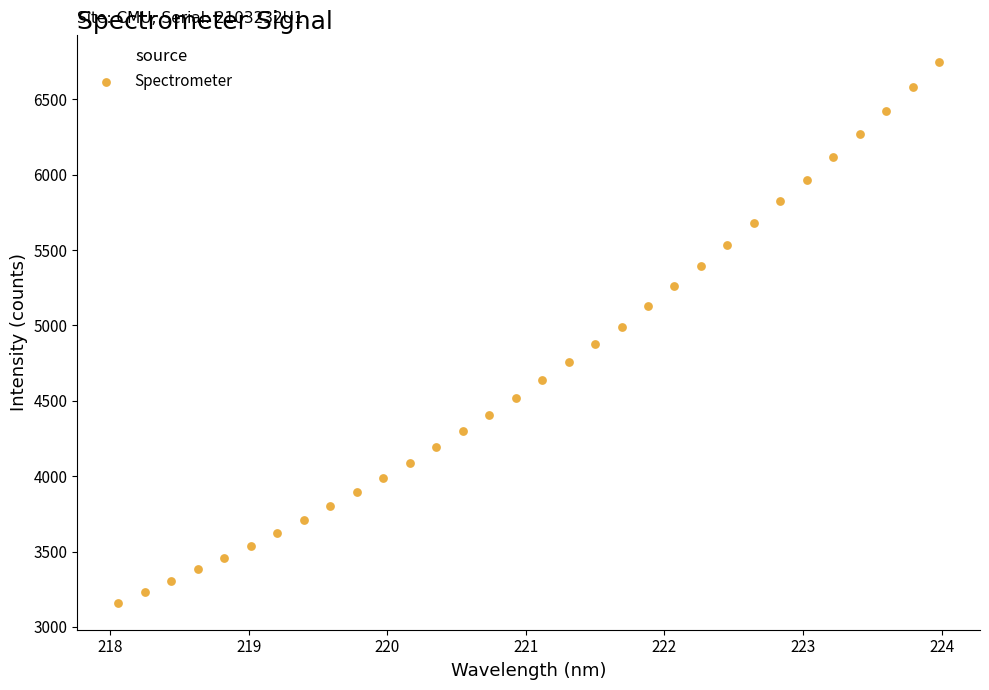

What is the range of X values (max minus min)?

5.9